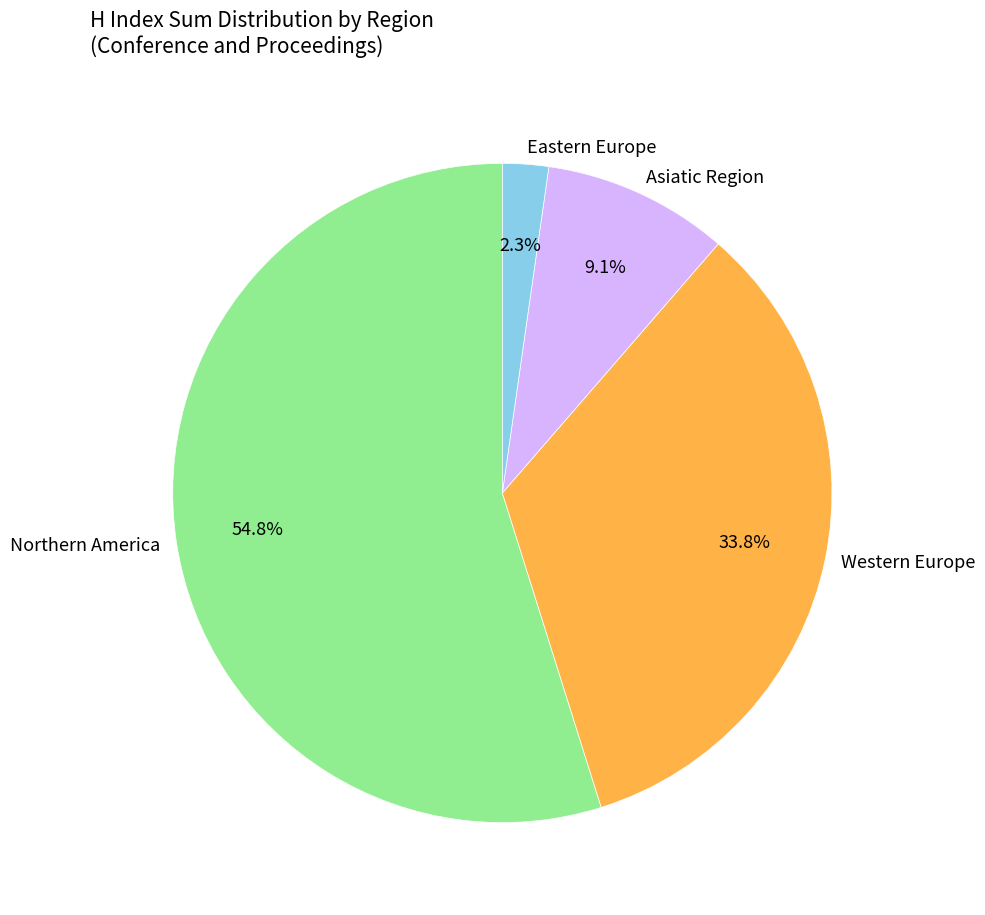

To the nearest percent, what is the average slice percentage?

25%